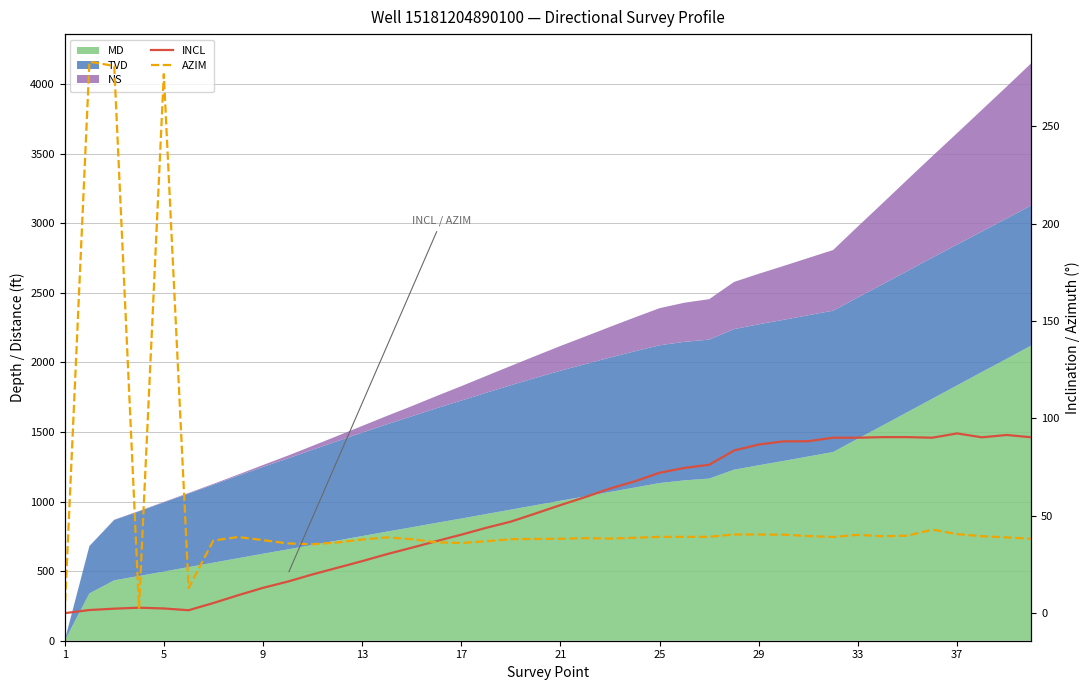

How many times do AZIM and INCL cross each other?

3